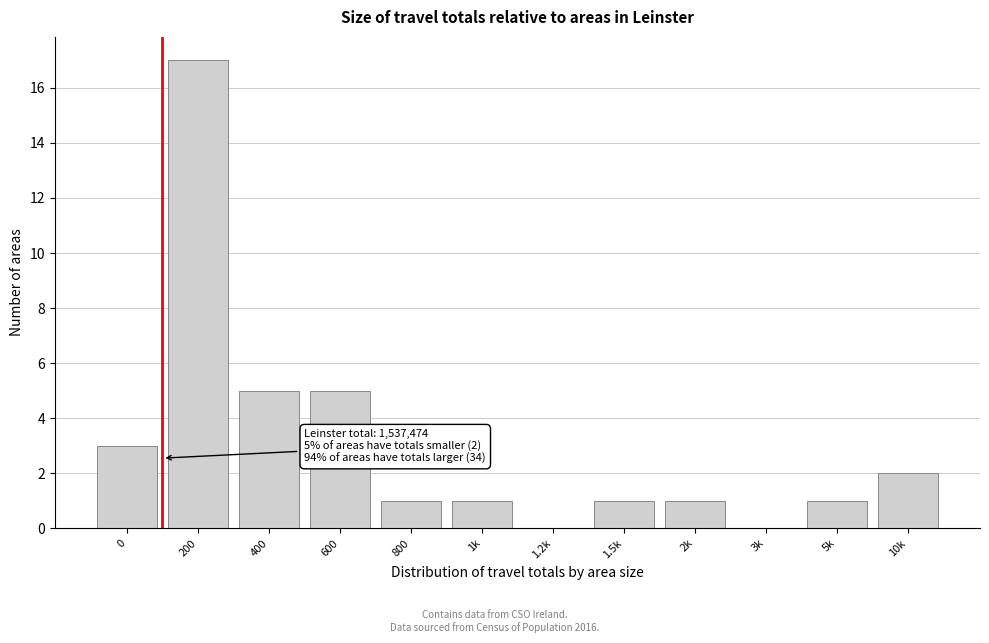

Reading right to left, extract all data points from this chart.

10k=2	5k=1	3k=0	2k=1	1.5k=1	1.2k=0	1k=1	800=1	600=5	400=5	200=17	0=3